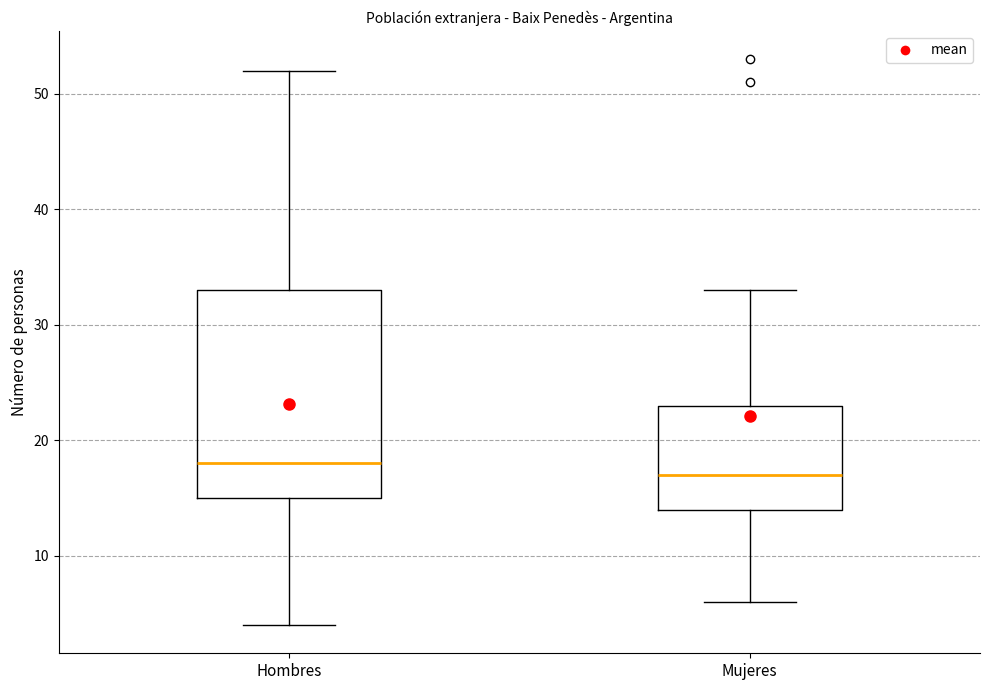

Which box's median line is the lowest?

Mujeres